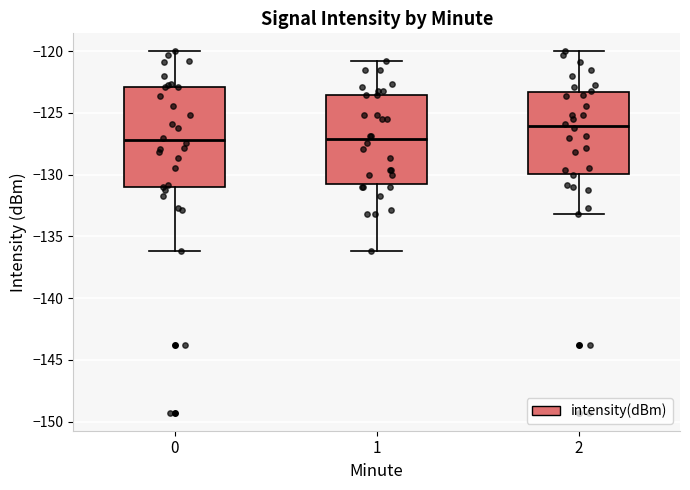

Which box is the tallest, from its lower edge to its upper edge?

0